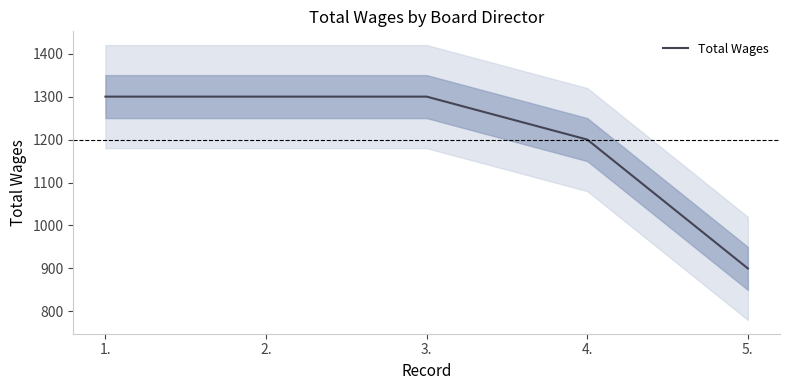

Count the values in the range 1200 to 1300.

4